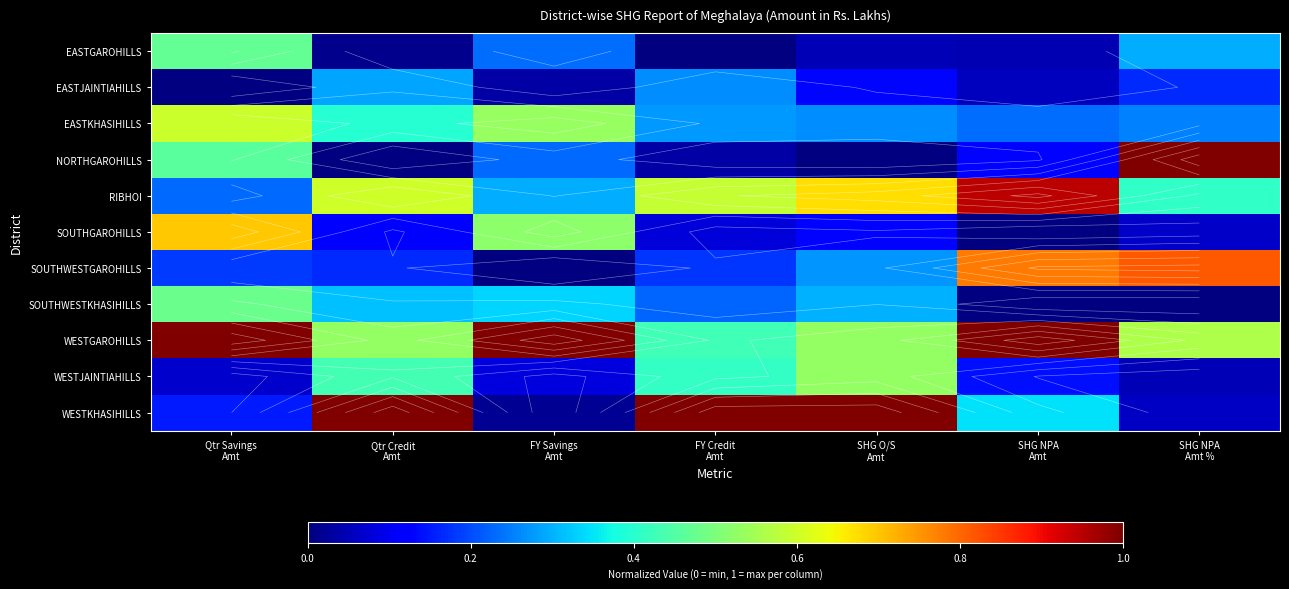

What is the difference between the maximum and minimum values in the SOUTHWESTGAROHILLS series?

0.8